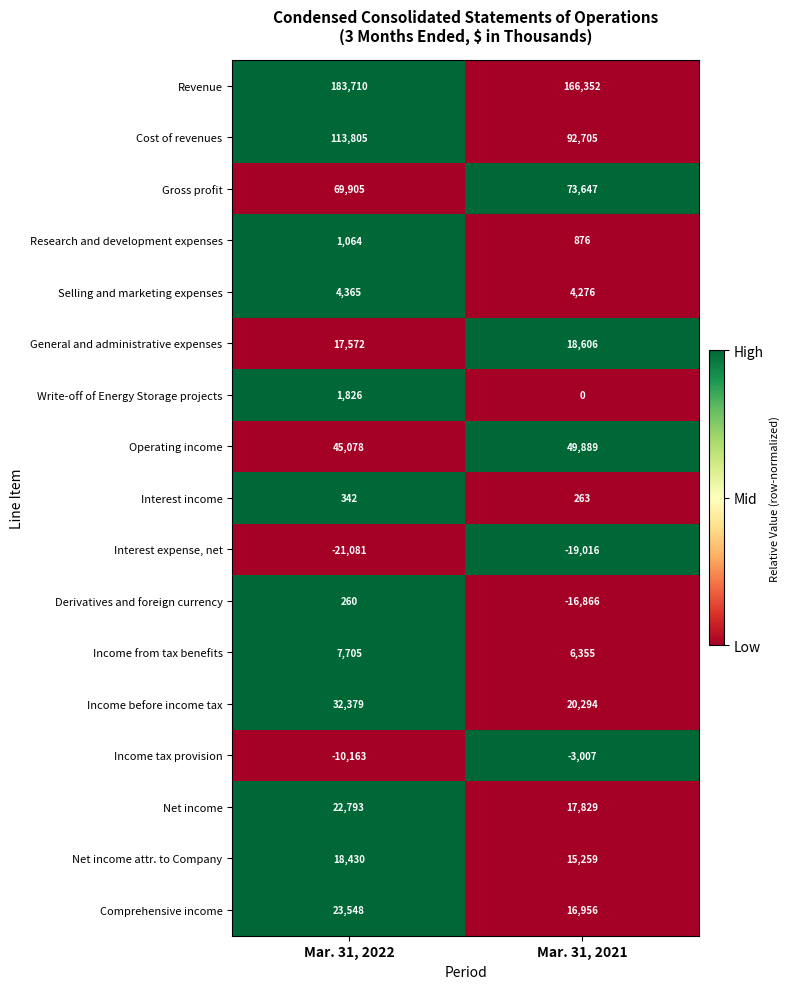

List the series in order of their peak value, highest first.

Revenue, Cost of revenues, Gross profit, Operating income, Income before income tax, Comprehensive income, Net income, General and administrative expenses, Net income attr. to Company, Income from tax benefits, Selling and marketing expenses, Write-off of Energy Storage projects, Research and development expenses, Interest income, Derivatives and foreign currency, Income tax provision, Interest expense, net